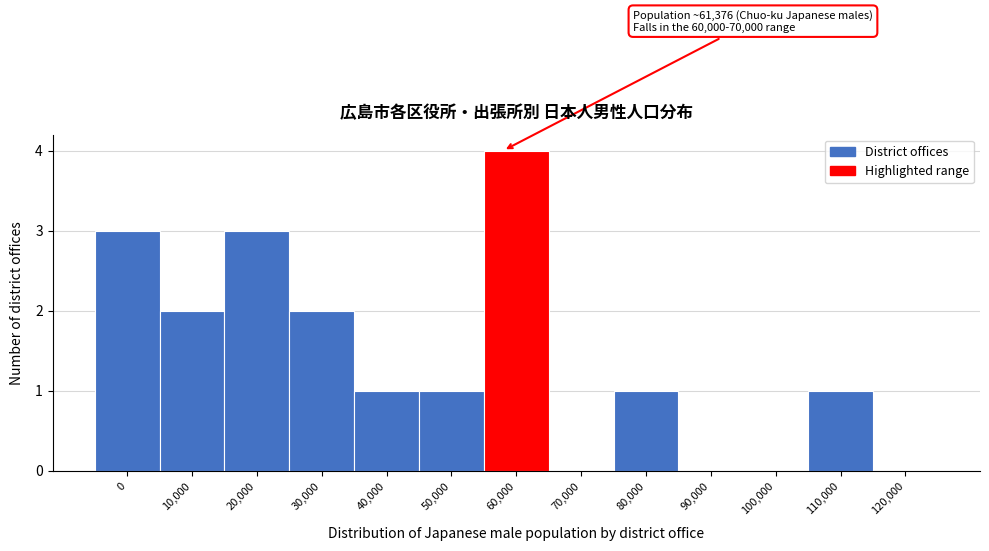

Reading left to right, extract all data points from this chart.

0=3	10,000=2	20,000=3	30,000=2	40,000=1	50,000=1	60,000=4	70,000=0	80,000=1	90,000=0	100,000=0	110,000=1	120,000=0